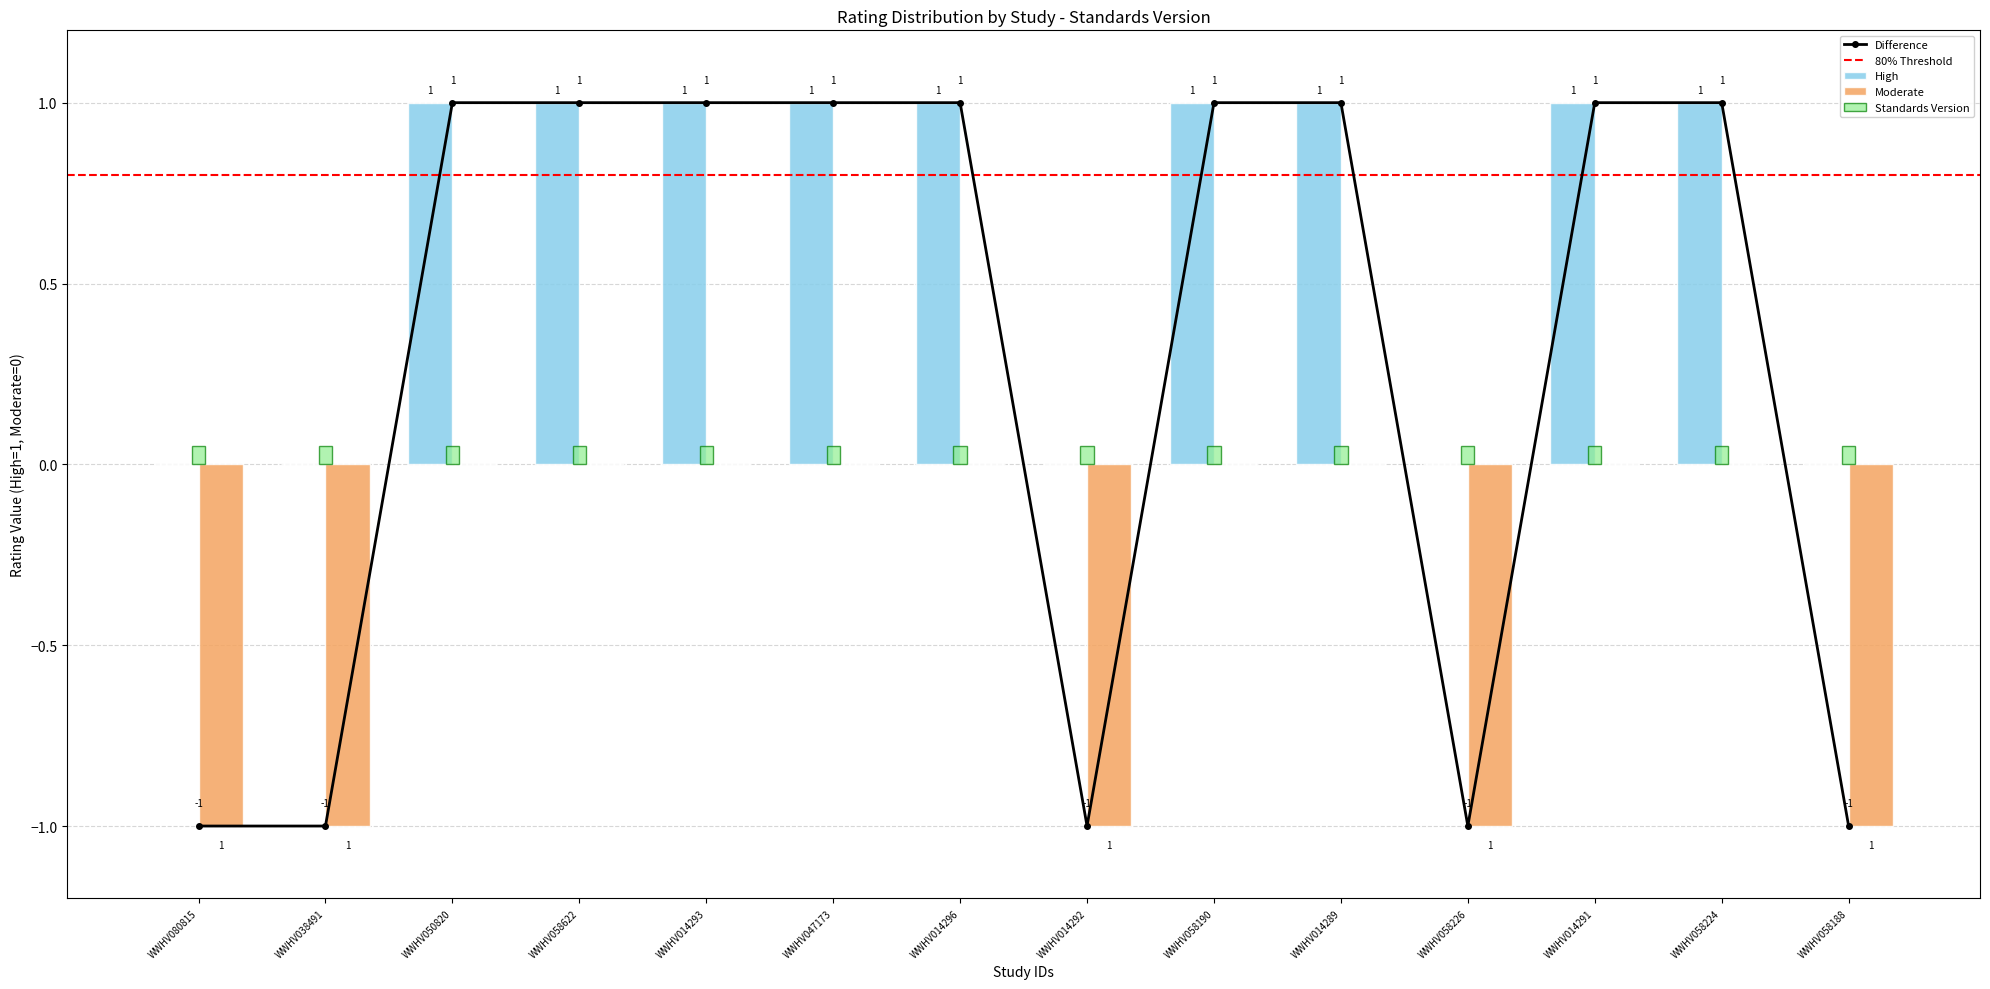

What is the minimum value shown in the chart?

-1